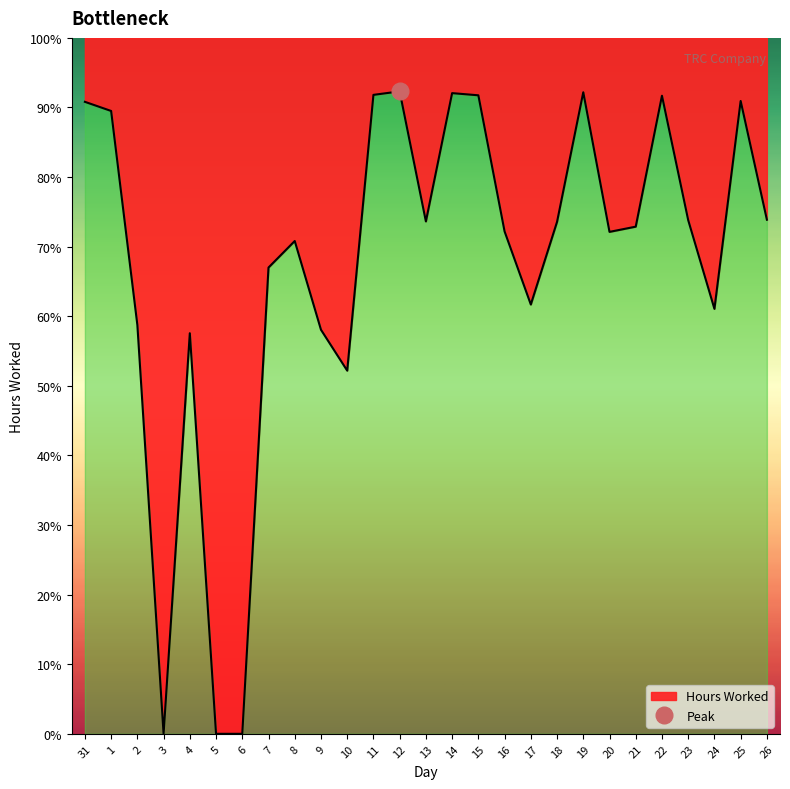

Count the number of values greater than 72.

16